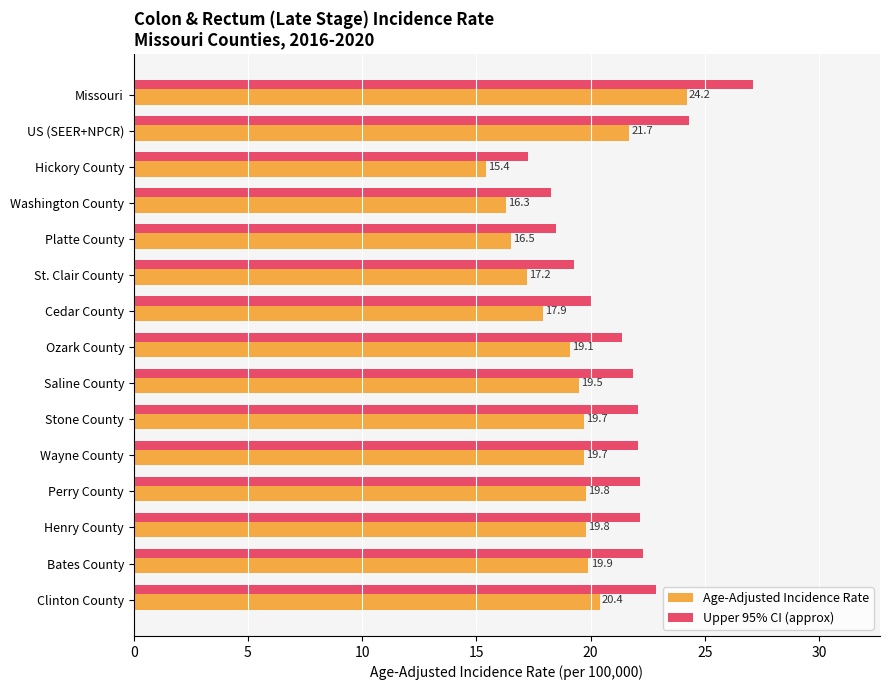

What is the maximum value shown in the chart?

27.1